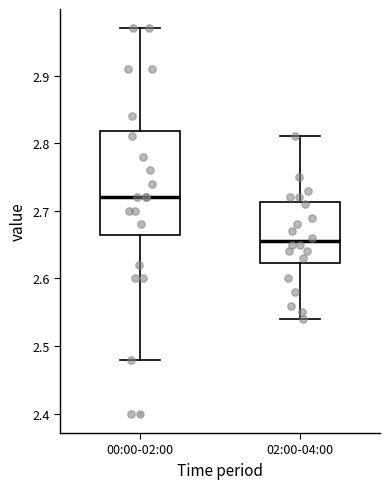

Reading left to right, transcribe this box plot: for each box, give where its median line is, the range the box spans, and where its two whiskers end, as read against the y-axis. The values are not printed on the chart, so give them approximately, as read against the axis.

00:00-02:00: median 2.72, box 2.67 to 2.82, whiskers 2.48 to 2.97
02:00-04:00: median 2.66, box 2.62 to 2.71, whiskers 2.54 to 2.81